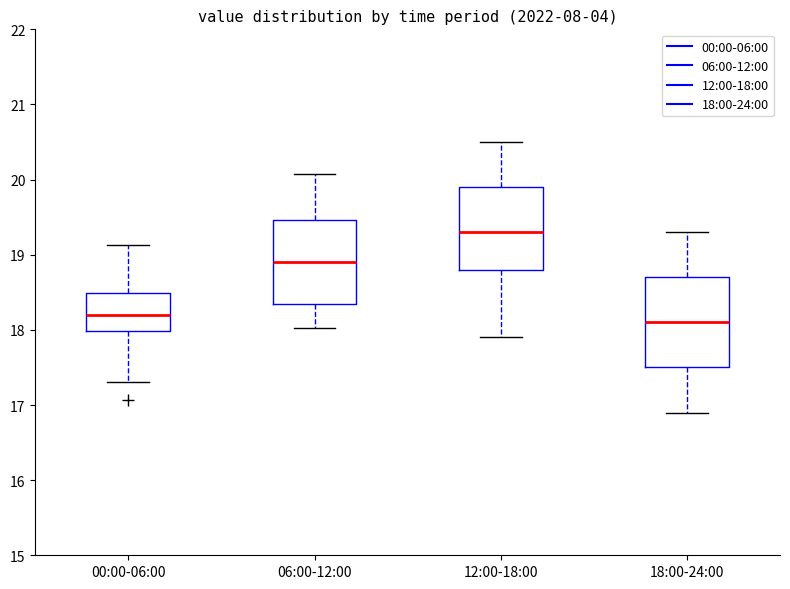

Which box has the highest median line?

12:00-18:00